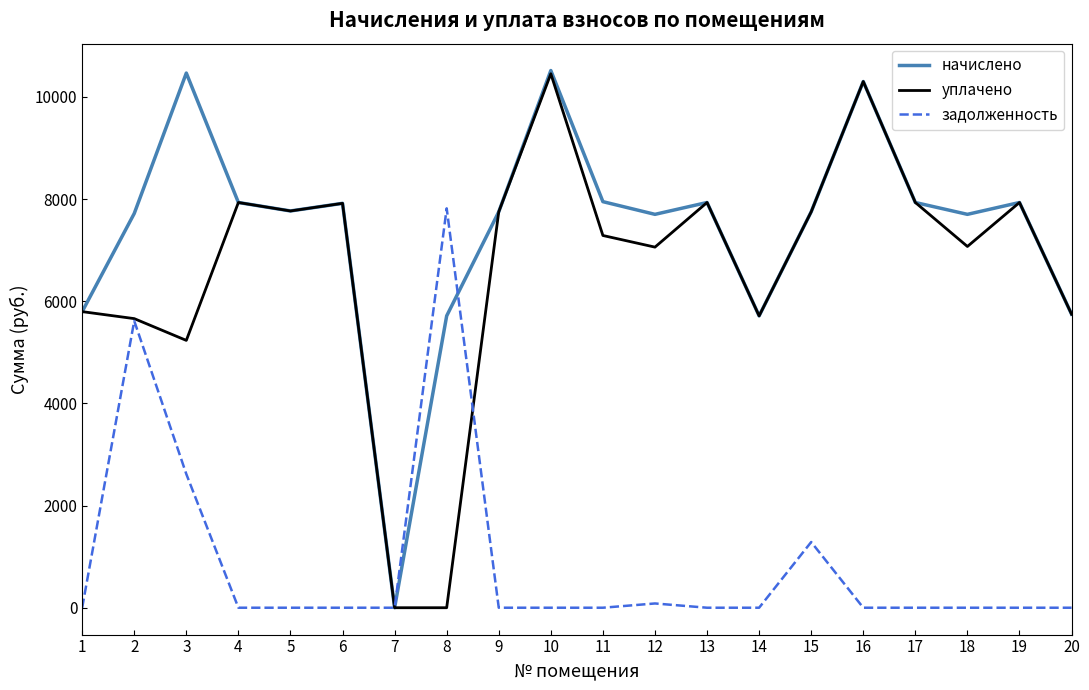

How many lines are shown in the chart?

3